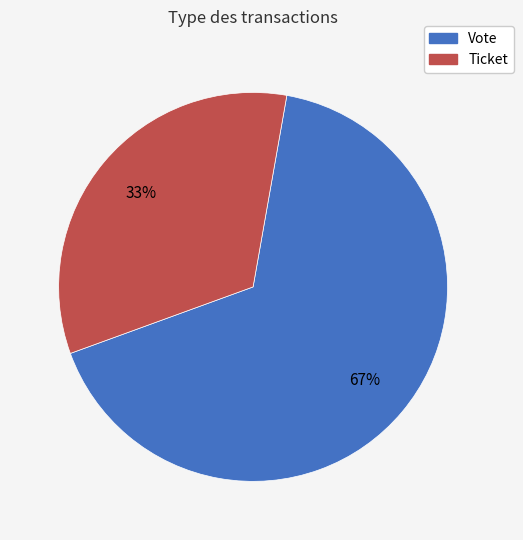

The Vote slice represents 76% of the pie. True or false?

False